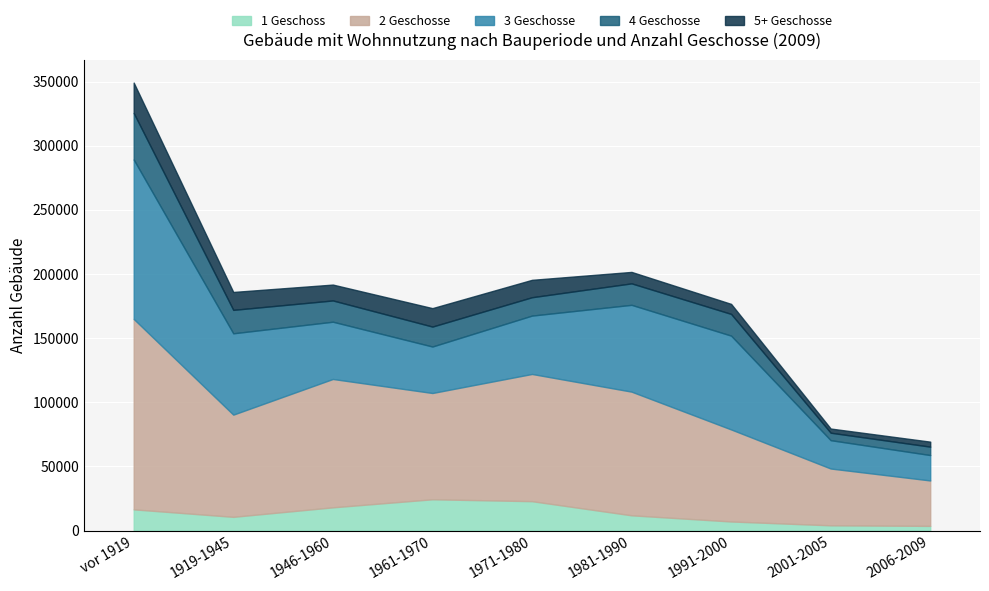

Where does the 4 Geschosse series first go above 16563?

vor 1919